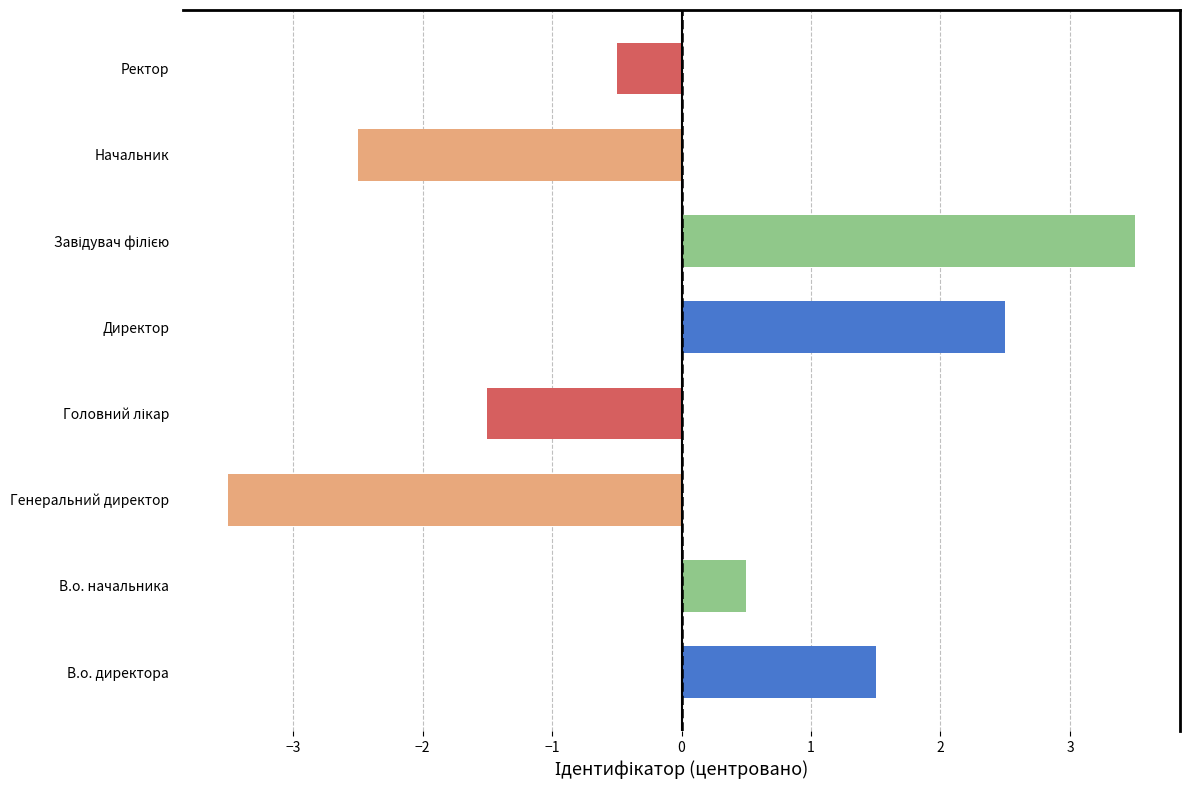

What is the difference between the maximum and minimum values?

7.0